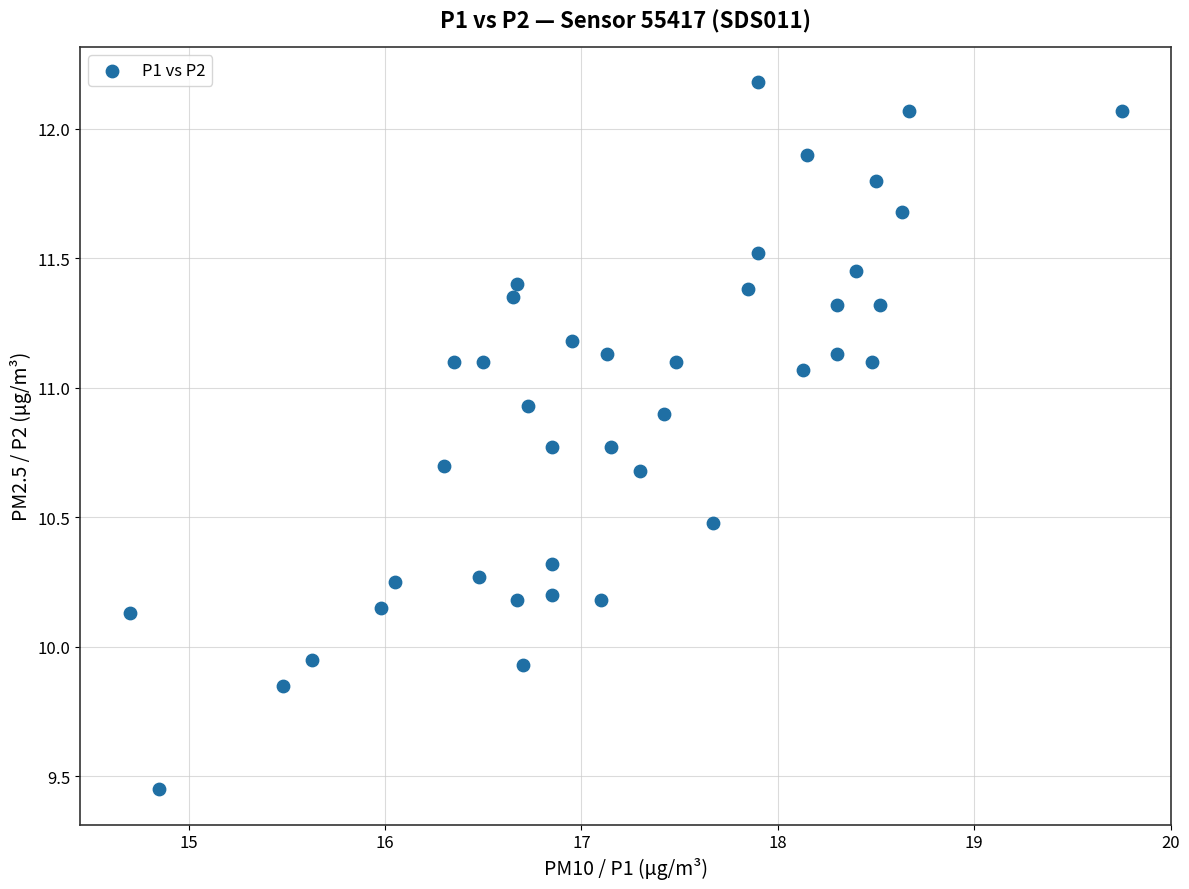

What is the range of Y values (max minus min)?

2.7